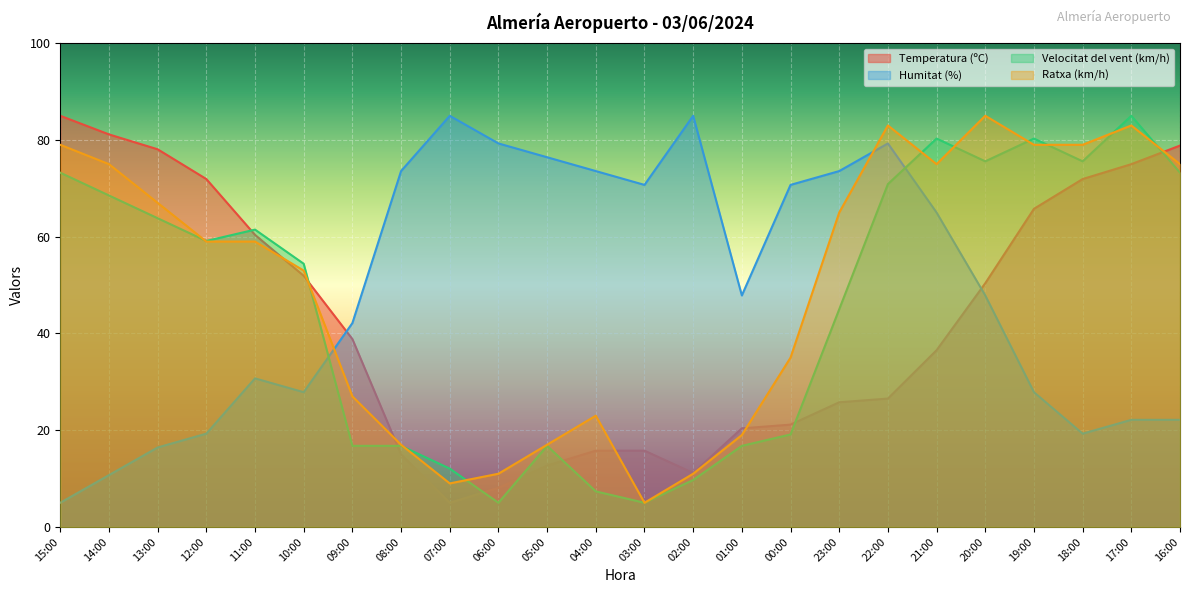

True or false: Velocitat del vent (km/h) and Humitat (%) cross at least once.

True